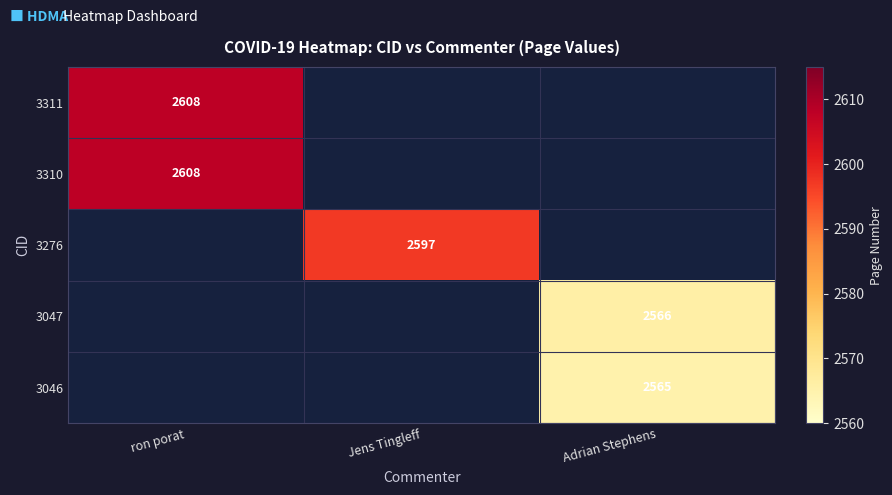

The value of 3047 at Adrian Stephens is 2566. True or false?

True